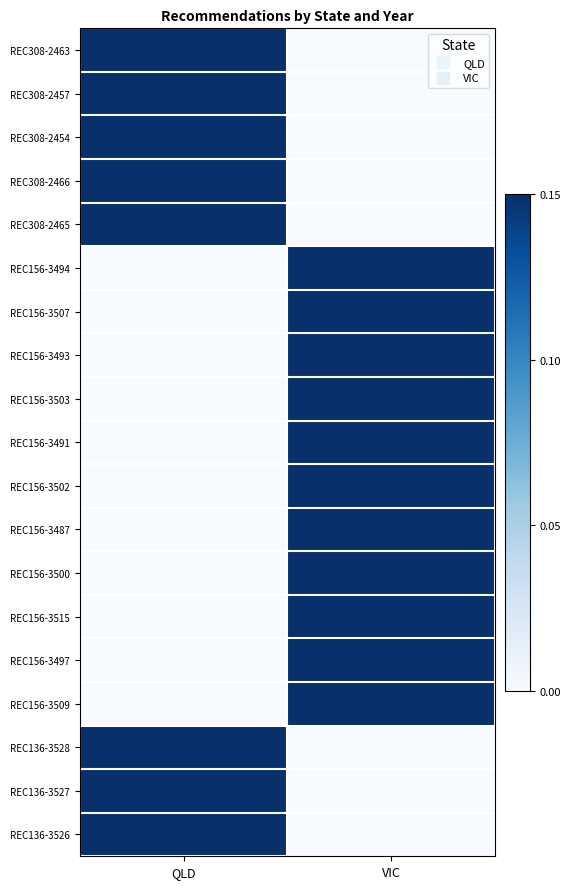

Which label corresponds to the largest value in the chart?

QLD